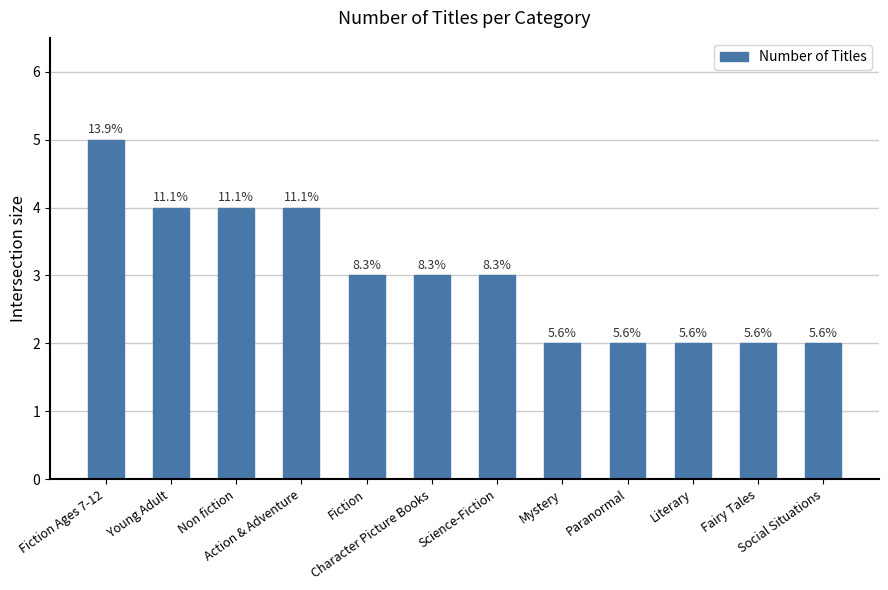

Reading left to right, transcribe all the data shown in this chart.

5	4	4	4	3	3	3	2	2	2	2	2